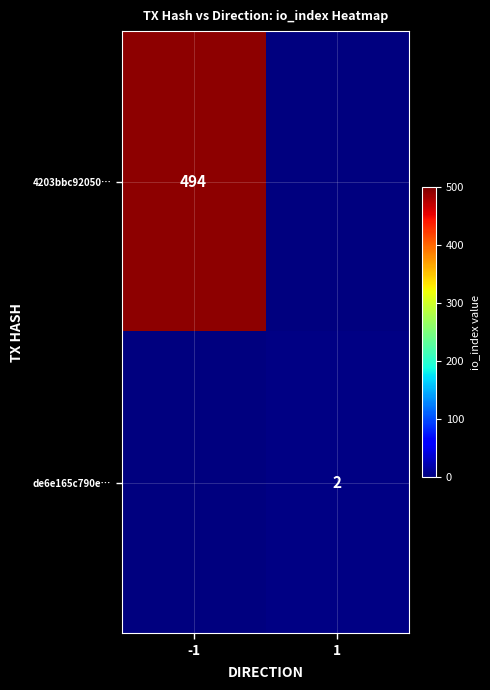

Count the number of data series in this chart.

2